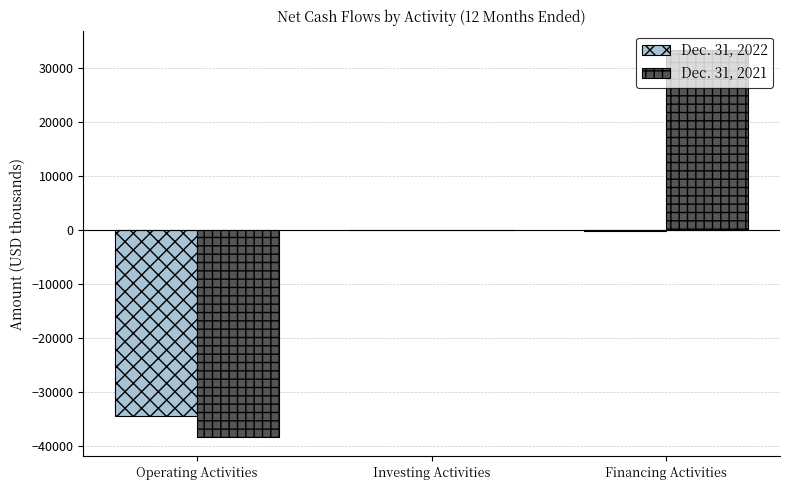

What is the greatest value displayed?

33330